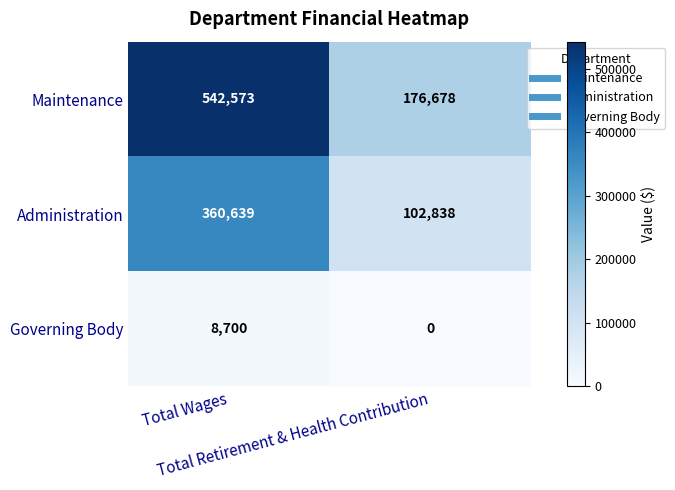

Between Total Wages and Total Retirement & Health Contribution, which series saw the biggest shift?

Maintenance